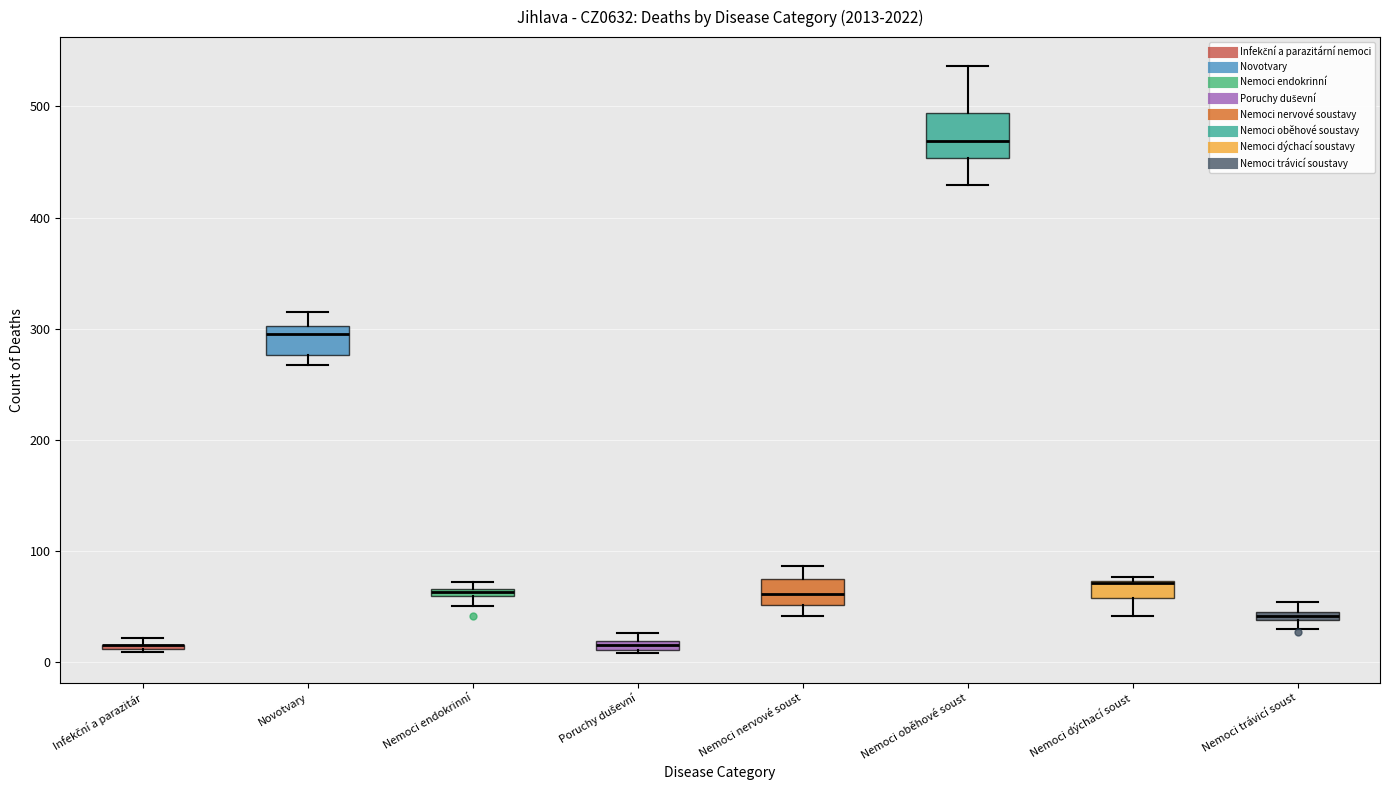

Comparing the boxes themselves (not the whiskers), which one is the tallest?

Nemoci oběhové soust